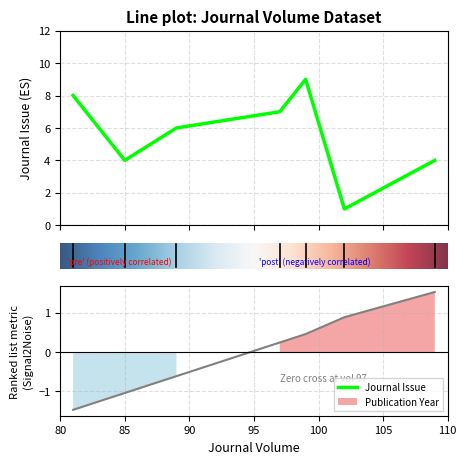

Which category has the lowest value across all series?

81